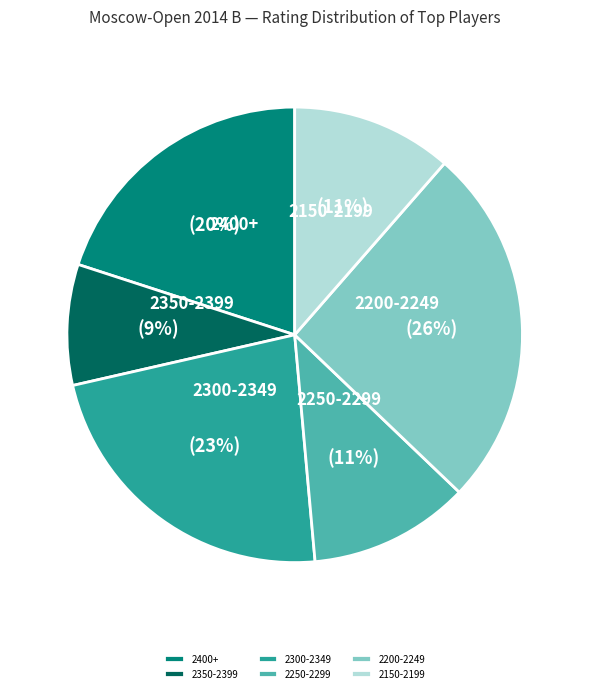

Between 2300-2349 and 2150-2199, which is larger?

2300-2349